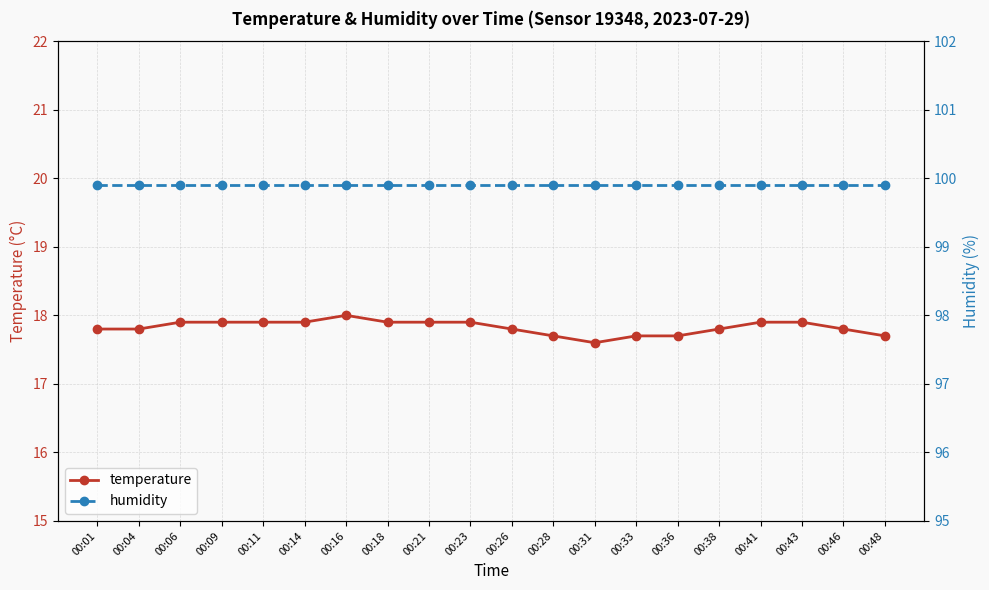

What is the value of the temperature point at the 10th from the left?

17.9